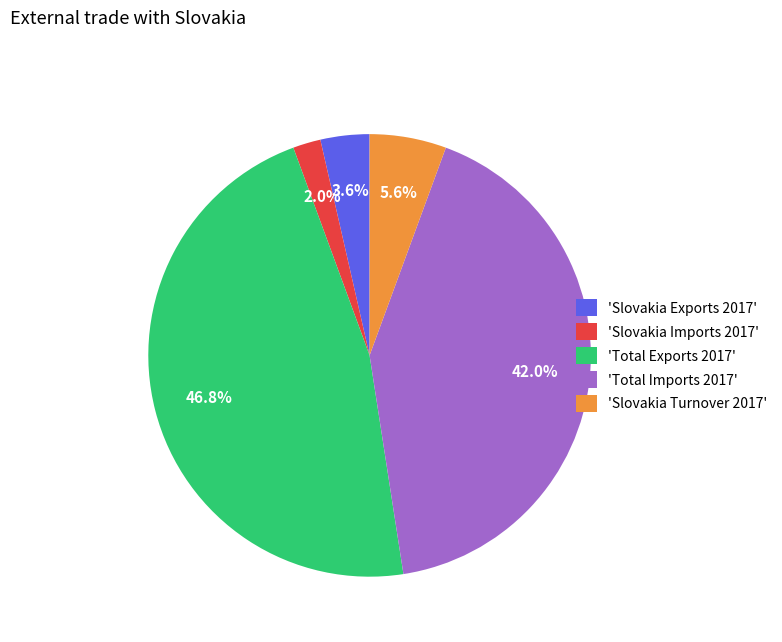

Is there a majority slice in this chart?

No